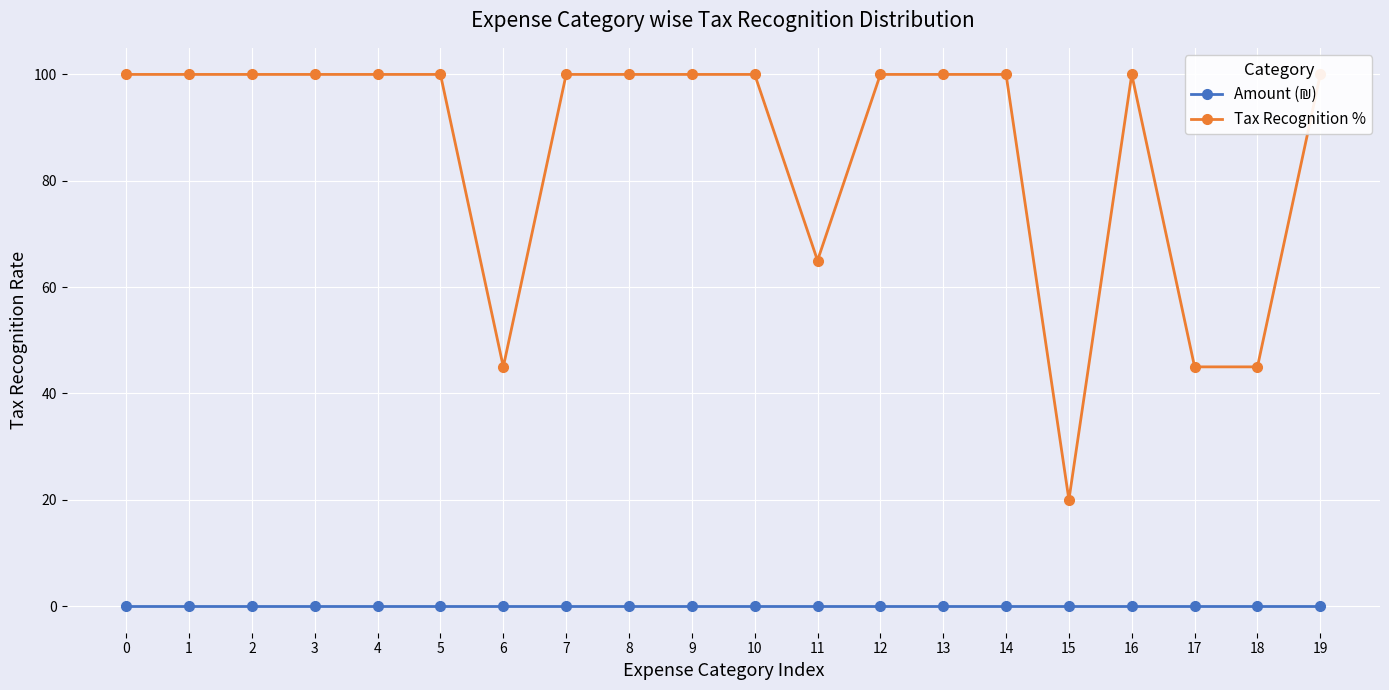

Reading left to right, list all the values displayed in this chart.

Amount (₪): 0=0	1=0	2=0	3=0	4=0	5=0	6=0	7=0	8=0	9=0	10=0	11=0	12=0	13=0	14=0	15=0	16=0	17=0	18=0	19=0
Tax Recognition %: 0=100	1=100	2=100	3=100	4=100	5=100	6=45	7=100	8=100	9=100	10=100	11=65	12=100	13=100	14=100	15=20	16=100	17=45	18=45	19=100